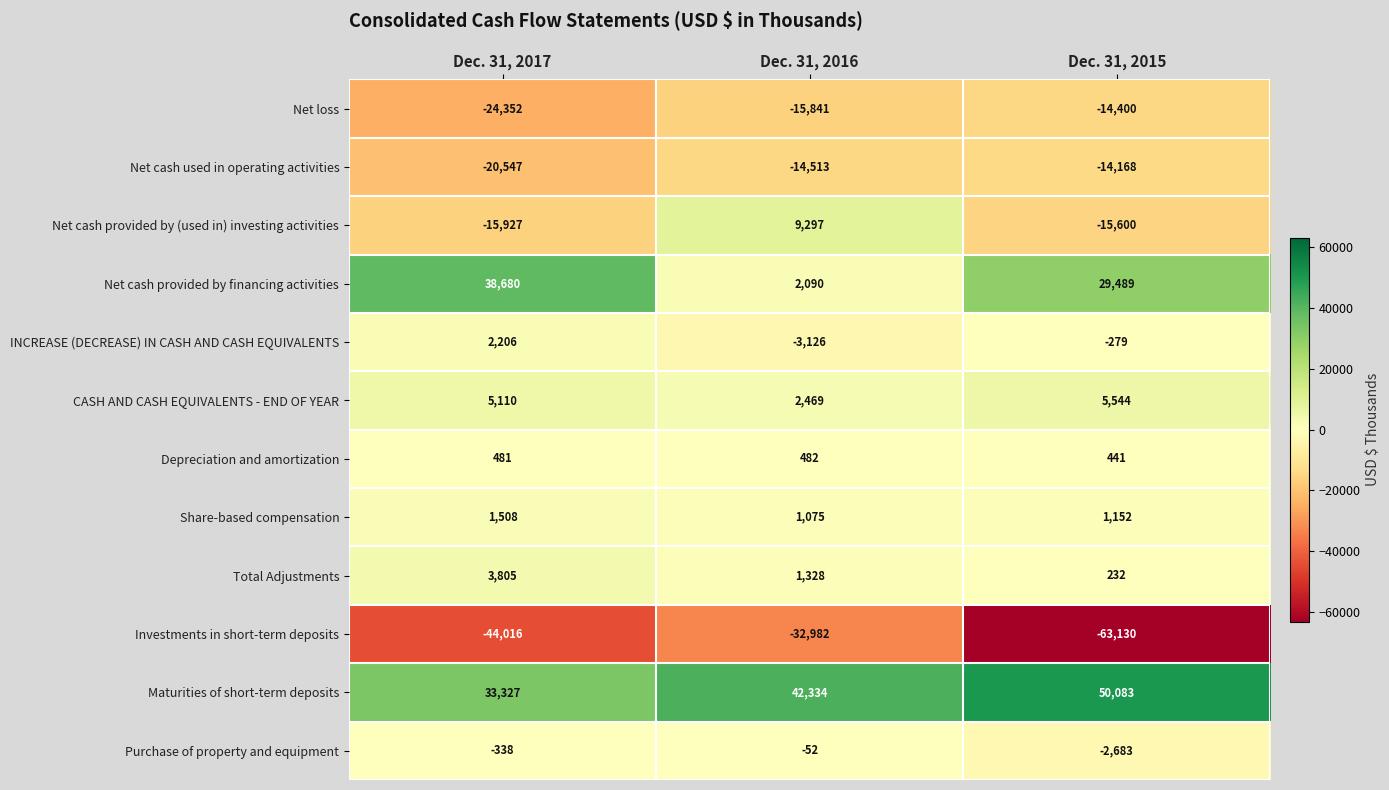

What is the minimum value for Net loss?

-24352